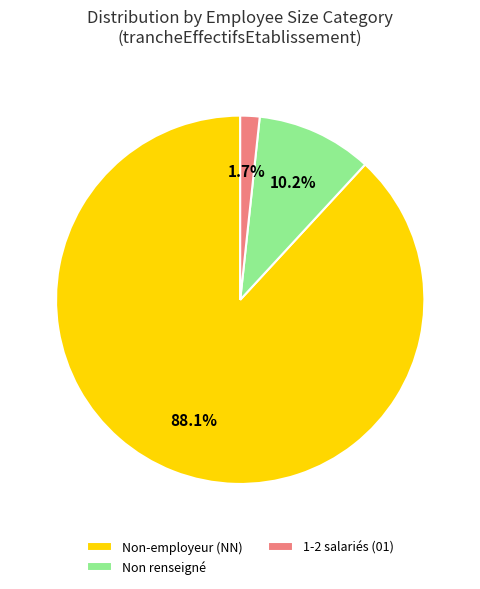

Is there a majority slice in this chart?

Yes